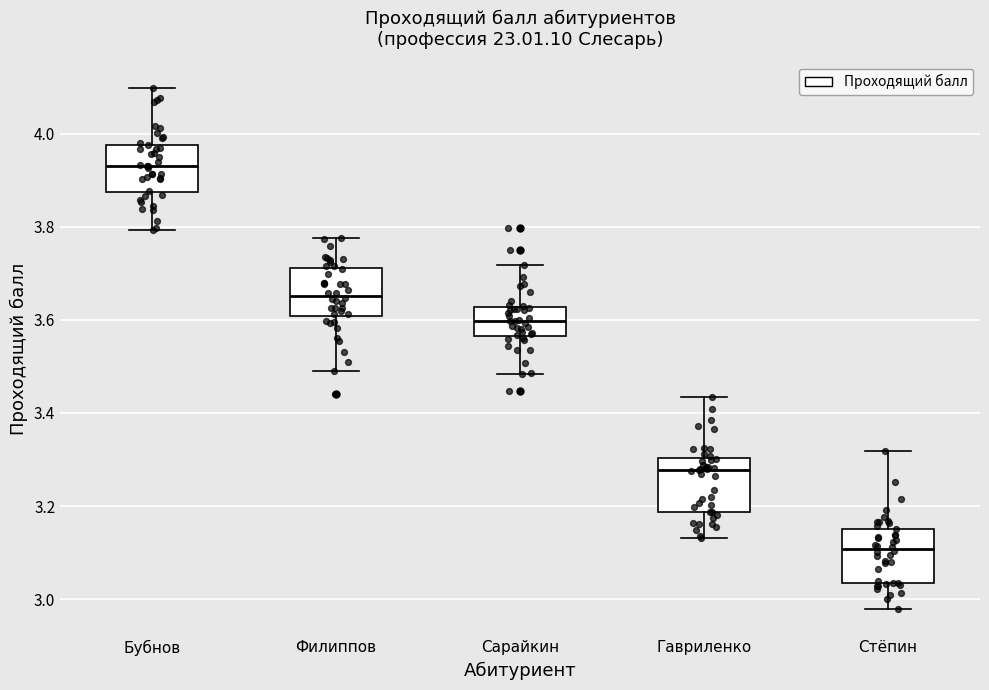

Where is the upper edge of the box for Стёпин on the y-axis? The values are not printed on the chart, so give them approximately, as read against the axis.

3.16